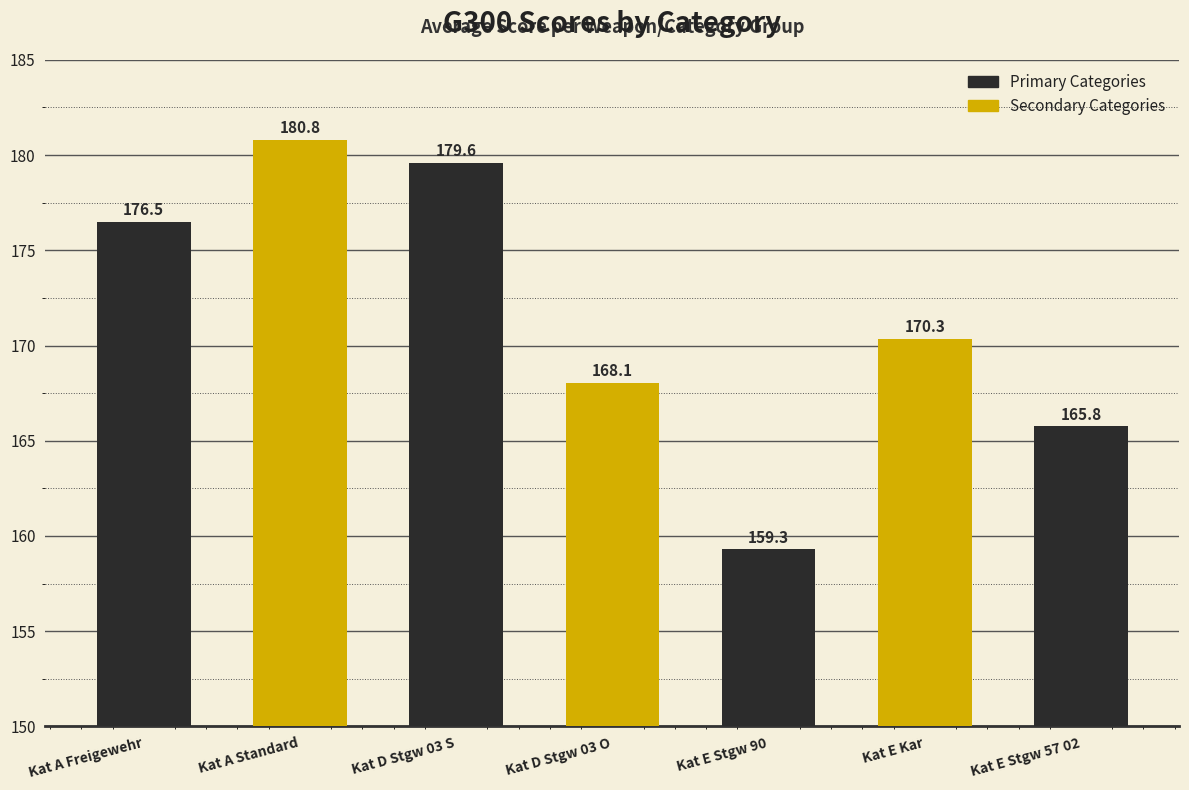

Reading right to left, list all the values displayed in this chart.

Kat E Stgw 57 02=165.8	Kat E Kar=170.3	Kat E Stgw 90=159.3	Kat D Stgw 03 O=168.1	Kat D Stgw 03 S=179.6	Kat A Standard=180.8	Kat A Freigewehr=176.5